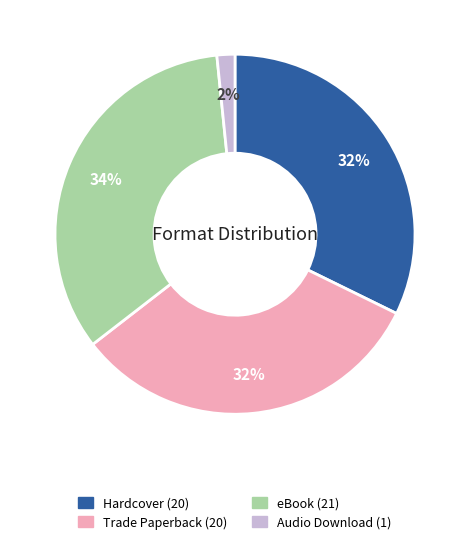

Do eBook and Trade Paperback together represent more than half of the pie?

Yes